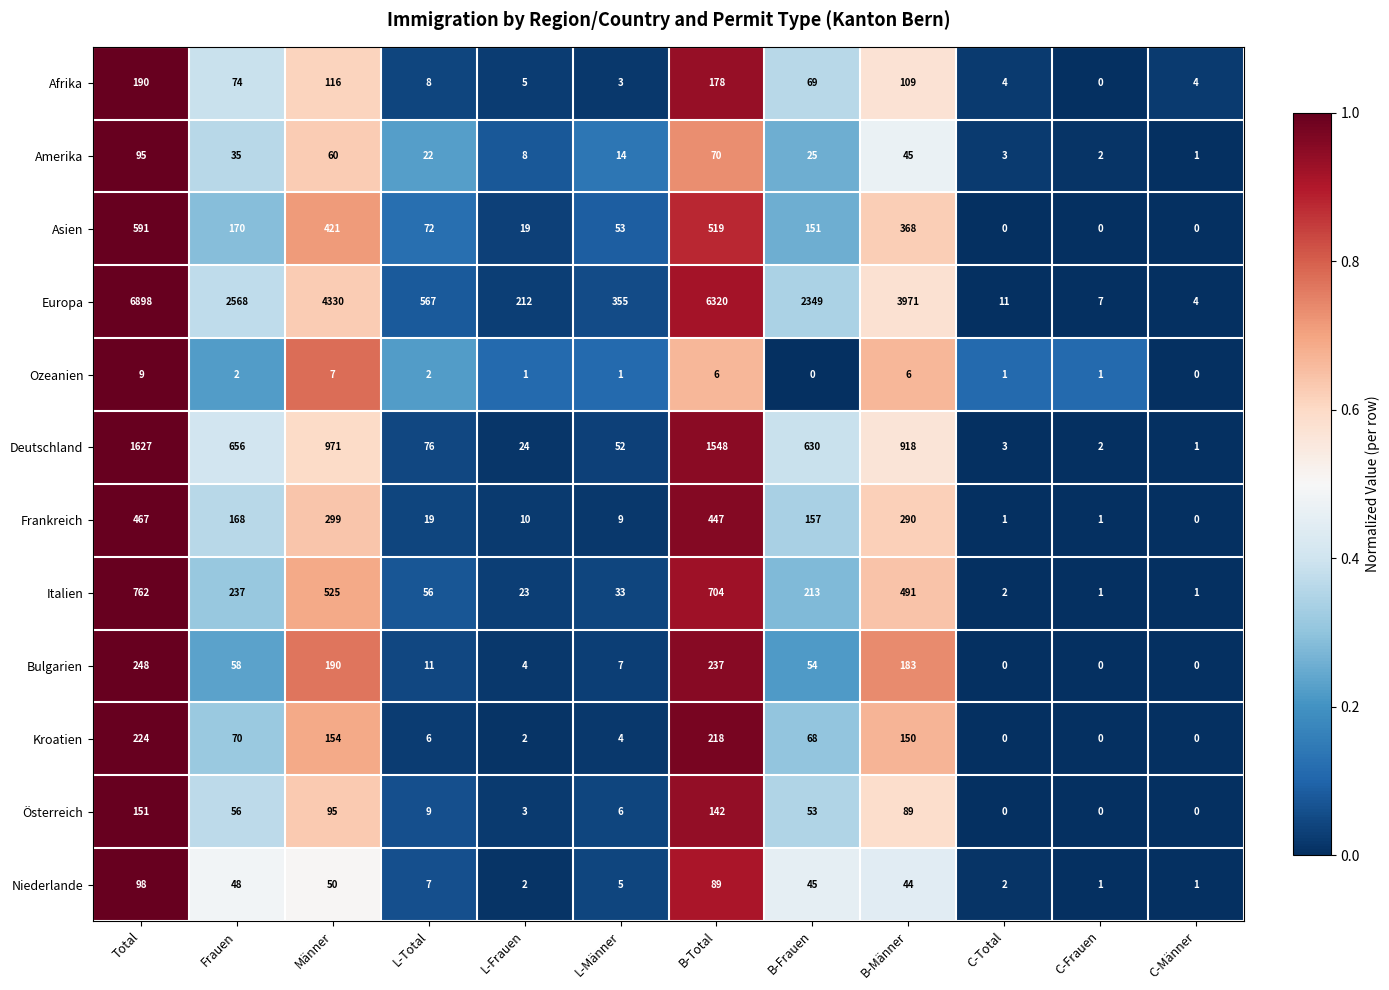

At how many categories does at least one series exceed 1995?

6